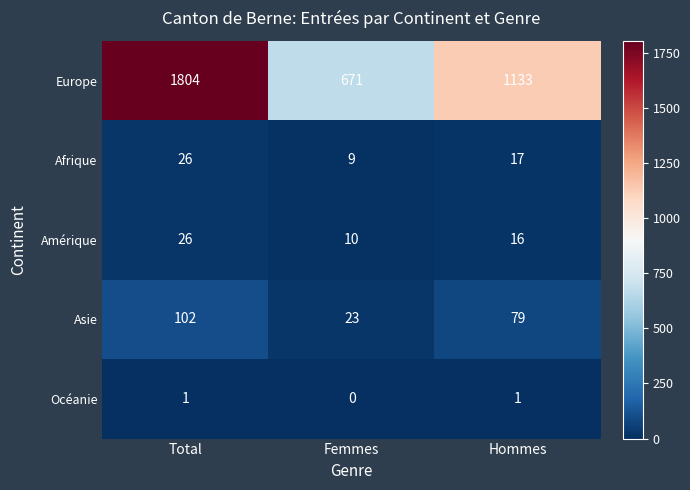

The Asie series shows 34 at Femmes. True or false?

False